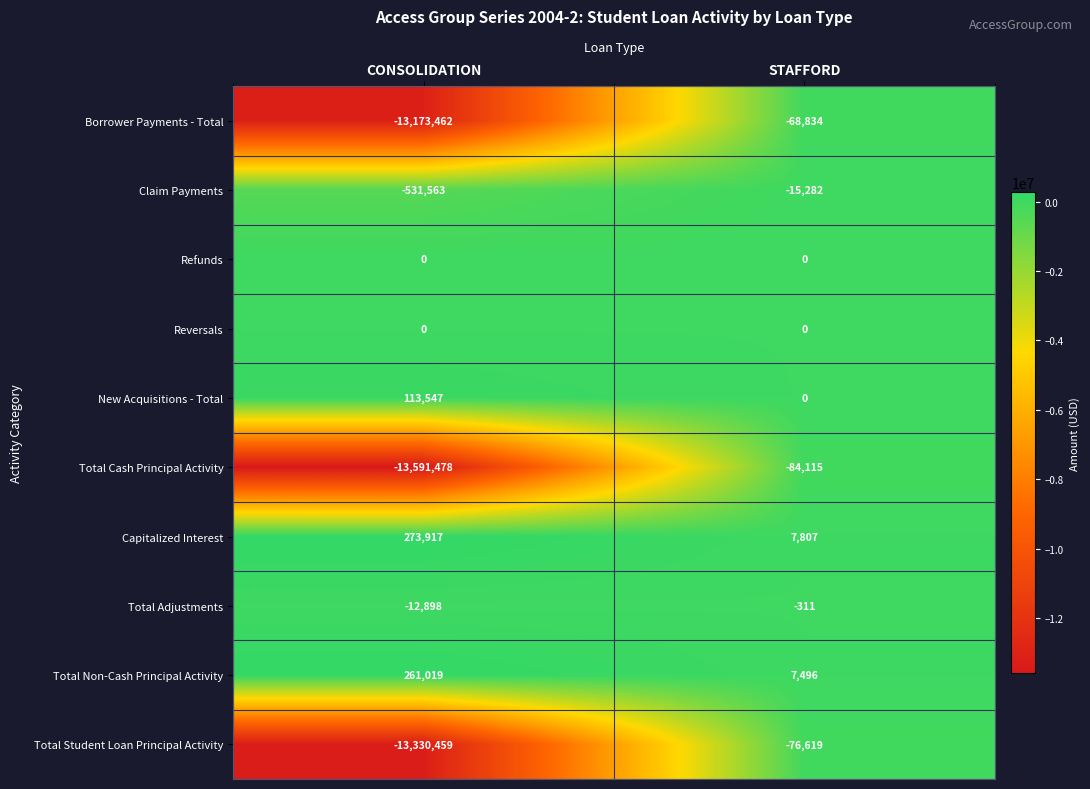

How many series are shown in this chart?

10